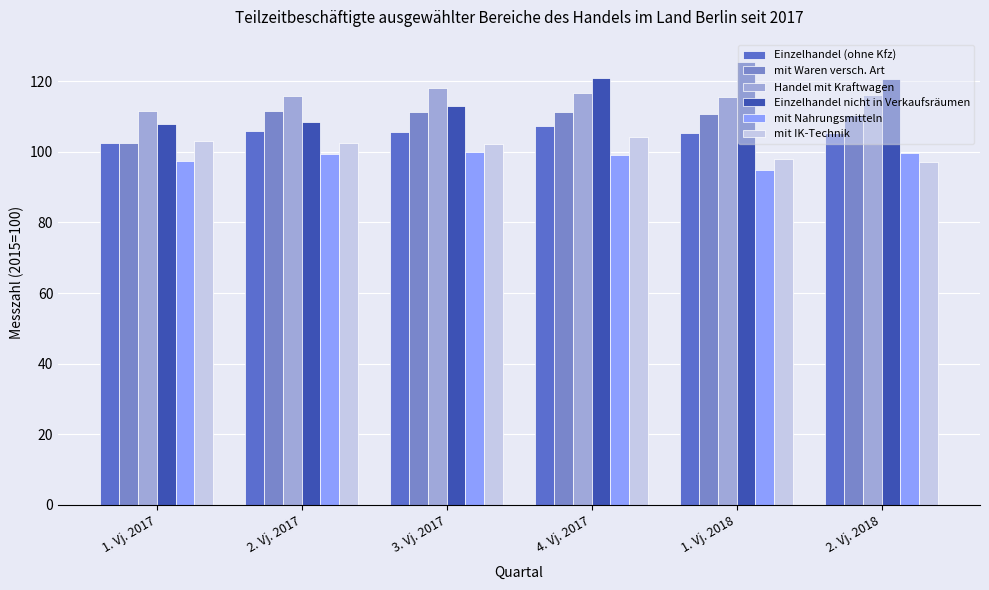

Are the bars grouped side by side (vs. stacked)?

Yes